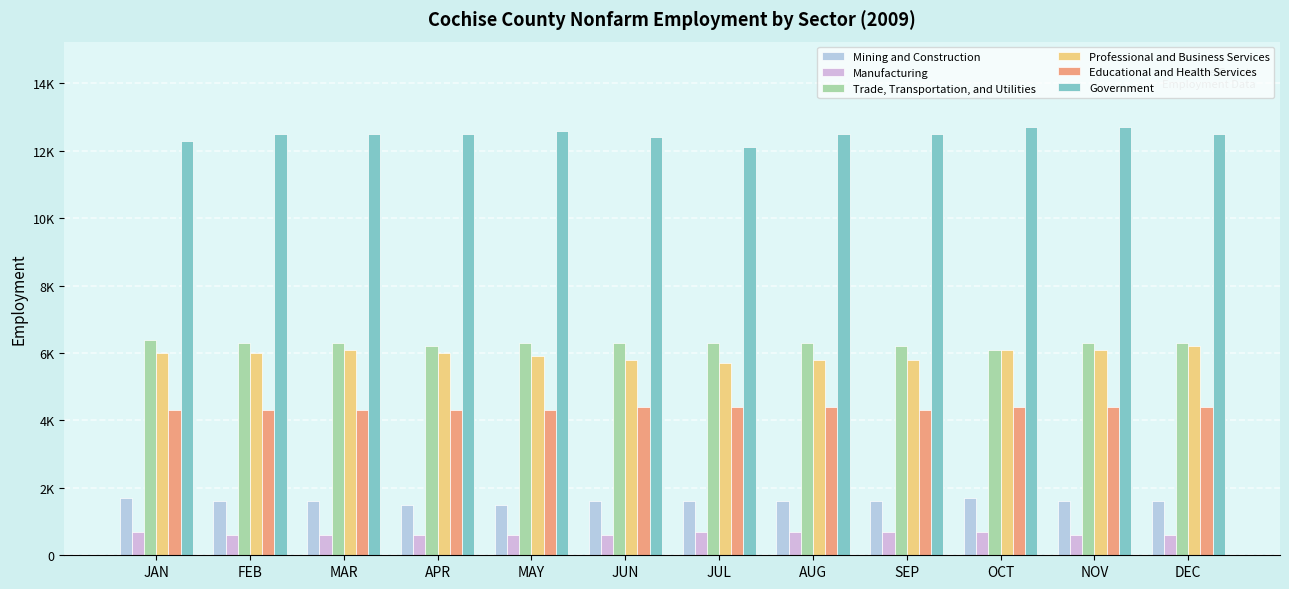

Reading left to right, transcribe all the data shown in this chart.

Mining and Construction: 1700	1600	1600	1500	1500	1600	1600	1600	1600	1700	1600	1600
Manufacturing: 700	600	600	600	600	600	700	700	700	700	600	600
Trade, Transportation, and Utilities: 6400	6300	6300	6200	6300	6300	6300	6300	6200	6100	6300	6300
Professional and Business Services: 6000	6000	6100	6000	5900	5800	5700	5800	5800	6100	6100	6200
Educational and Health Services: 4300	4300	4300	4300	4300	4400	4400	4400	4300	4400	4400	4400
Government: 12300	12500	12500	12500	12600	12400	12100	12500	12500	12700	12700	12500